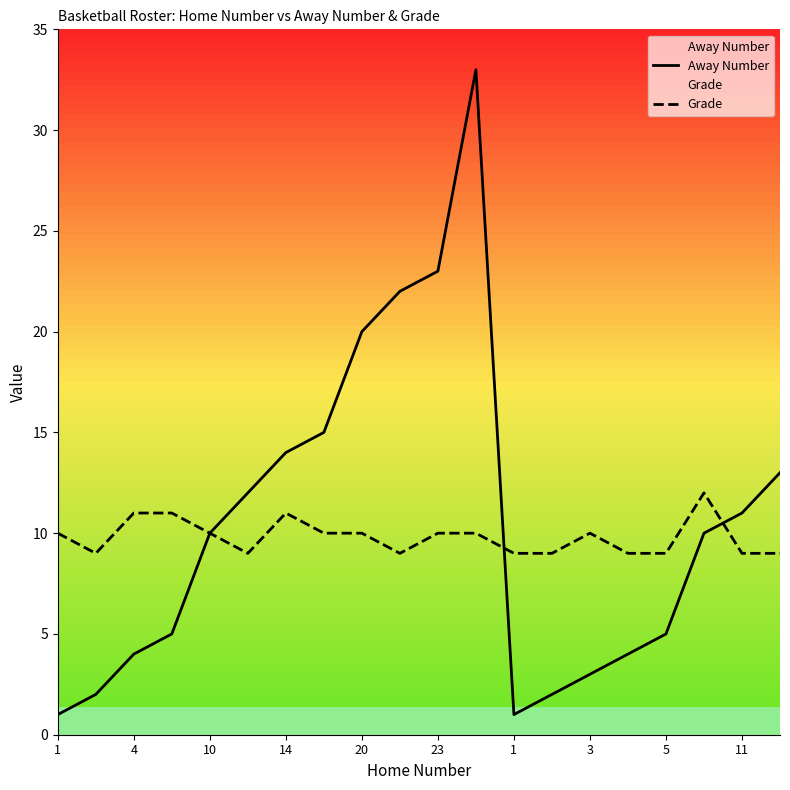

How many data points does each series have?

20